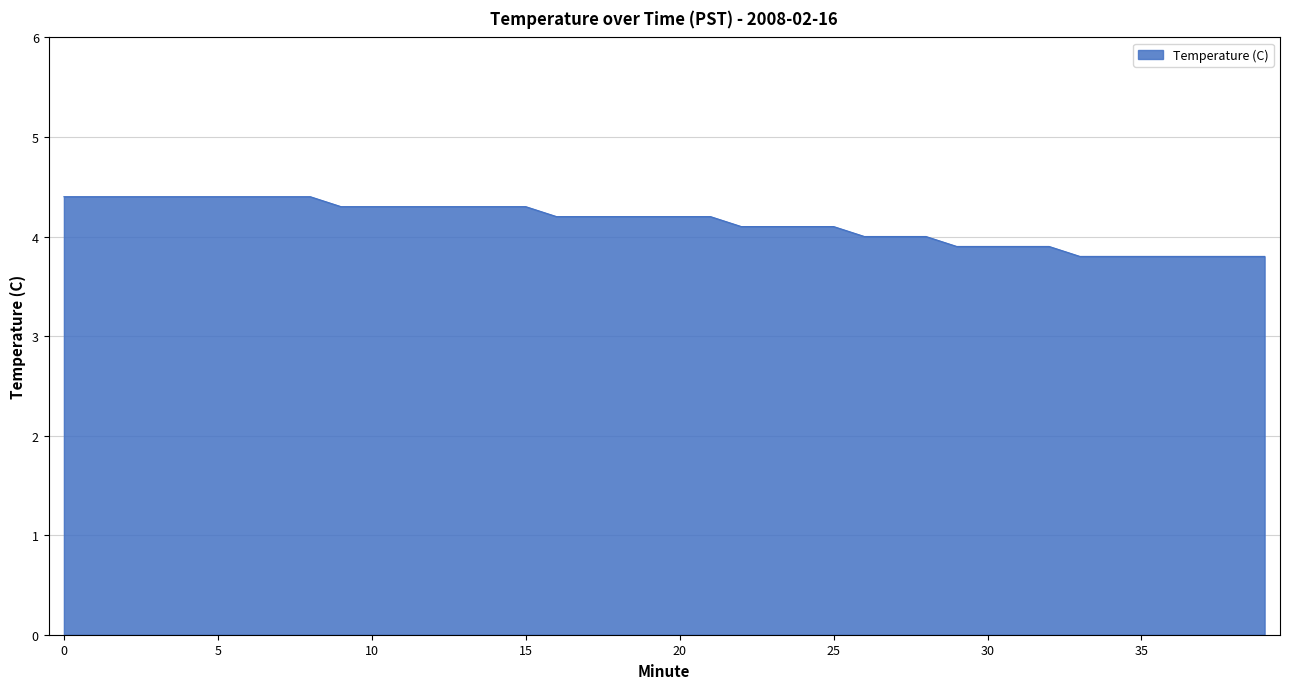

What is the smallest value displayed?

3.8